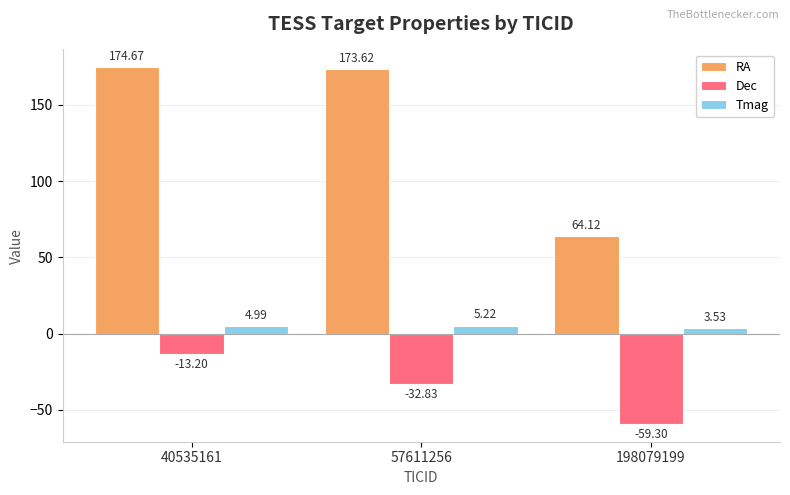

How many values in the RA series are below 173?

1